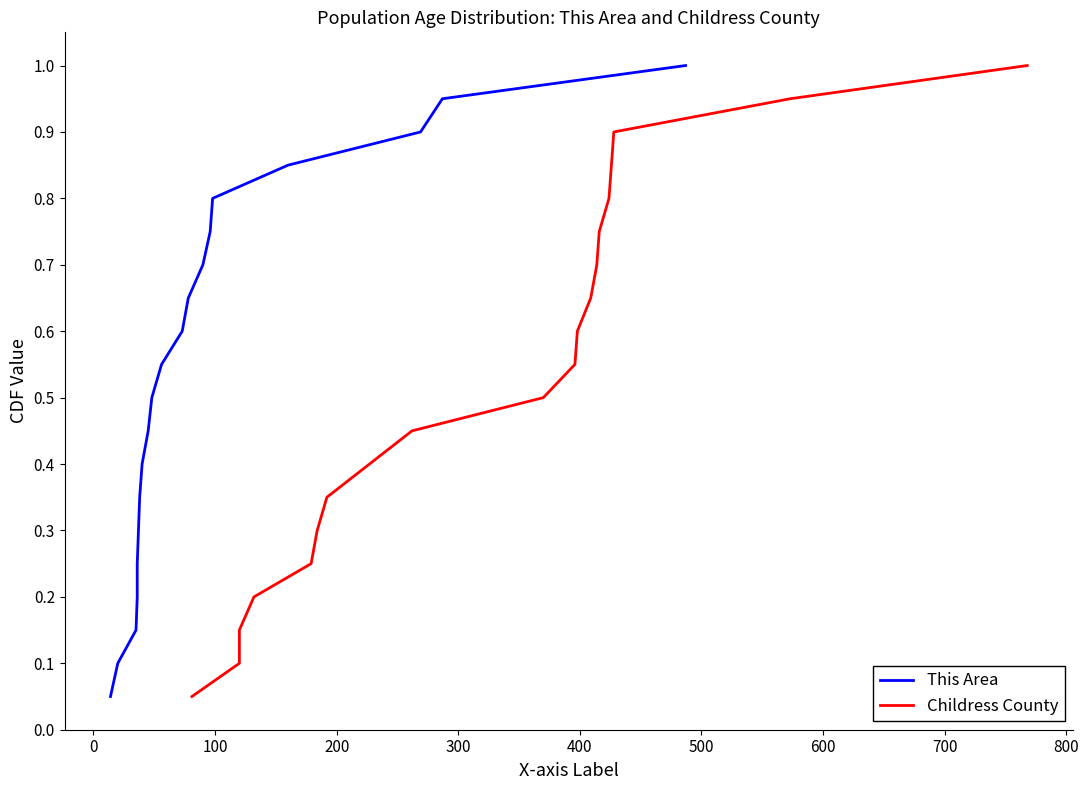

Count the number of categories in the chart.

20